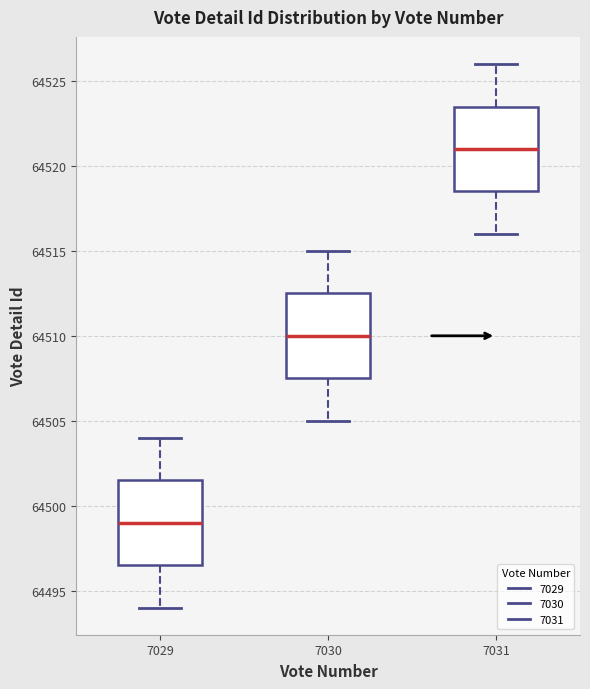

Reading left to right, read every box against the y-axis: the position of its median line, the range the box covers, and the ends of its whiskers. The values are not printed on the chart, so give them approximately, as read against the axis.

7029: median 64499.0, box 64496.5 to 64501.5, whiskers 64494.0 to 64504.0
7030: median 64510.0, box 64507.5 to 64512.5, whiskers 64505.0 to 64515.0
7031: median 64521.0, box 64518.5 to 64523.5, whiskers 64516.0 to 64526.0